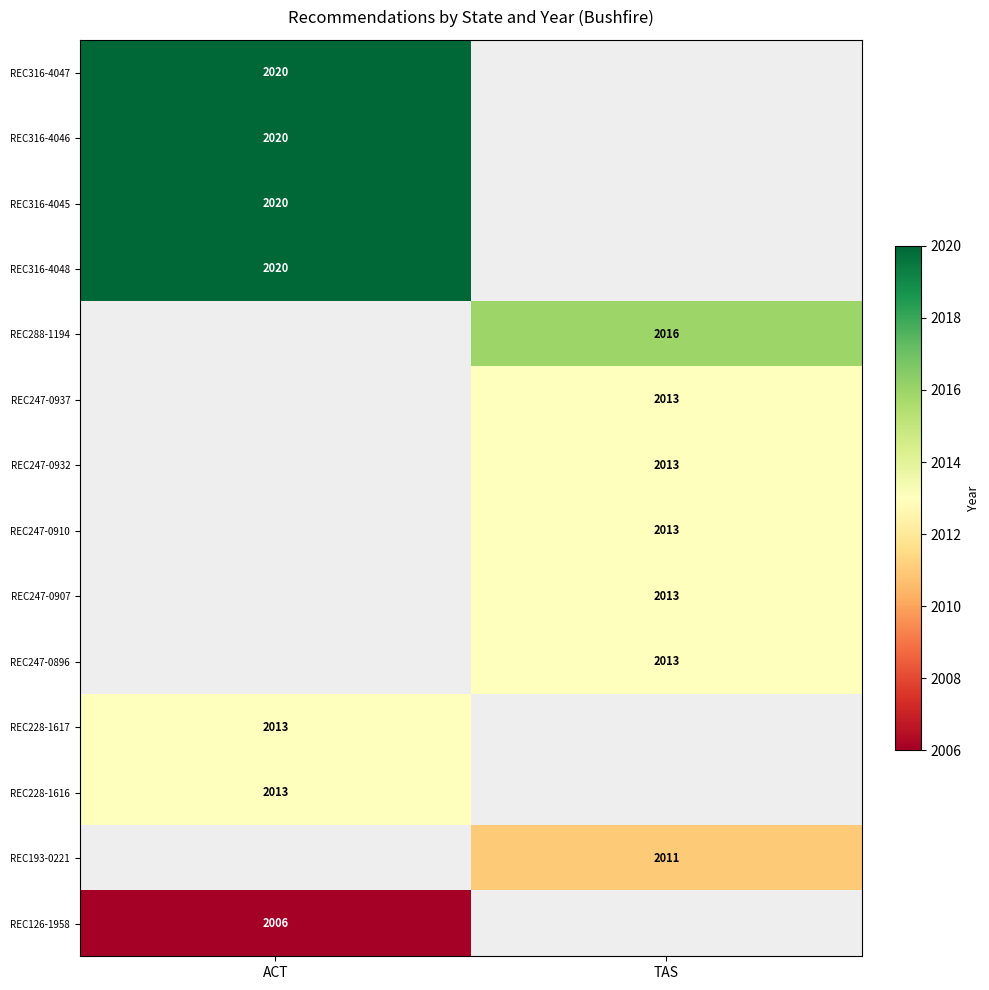

Which category has the lowest value across all series?

ACT